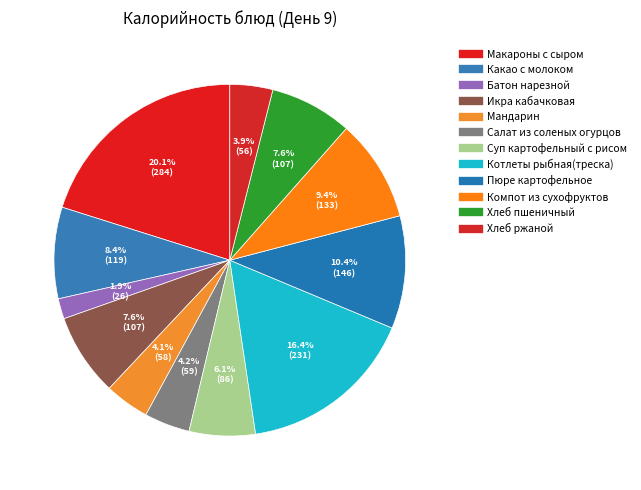

How many slices are in this pie chart?

12